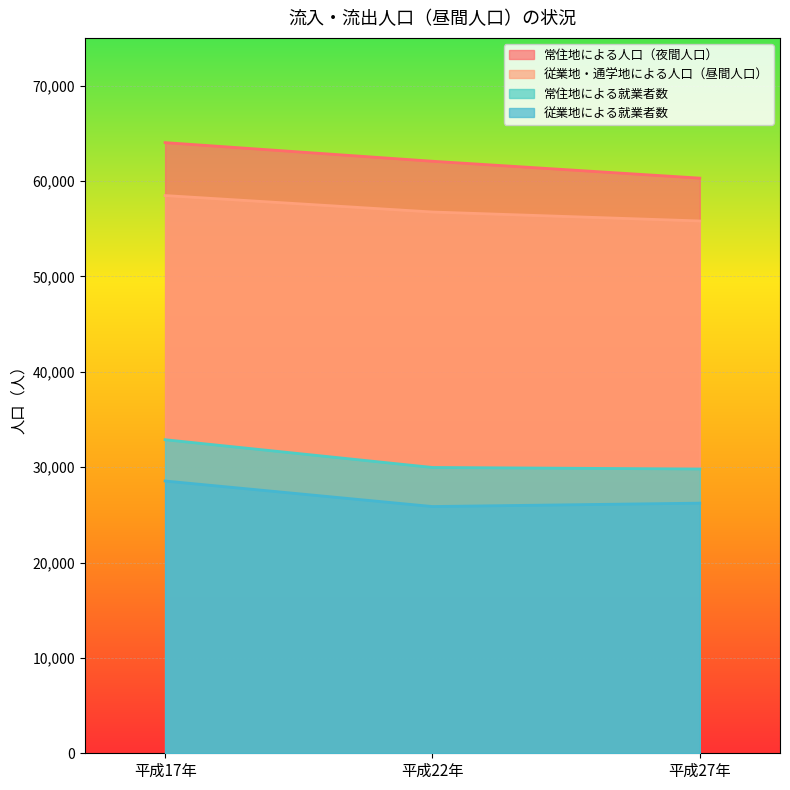

Reading left to right, what are all the values shown in this chart?

常住地による人口（夜間人口）: 平成17年=64022	平成22年=62068	平成27年=60298
従業地・通学地による人口（昼間人口）: 平成17年=58471	平成22年=56746	平成27年=55806
常住地による就業者数: 平成17年=32873	平成22年=29964	平成27年=29803
従業地による就業者数: 平成17年=28545	平成22年=25868	平成27年=26223